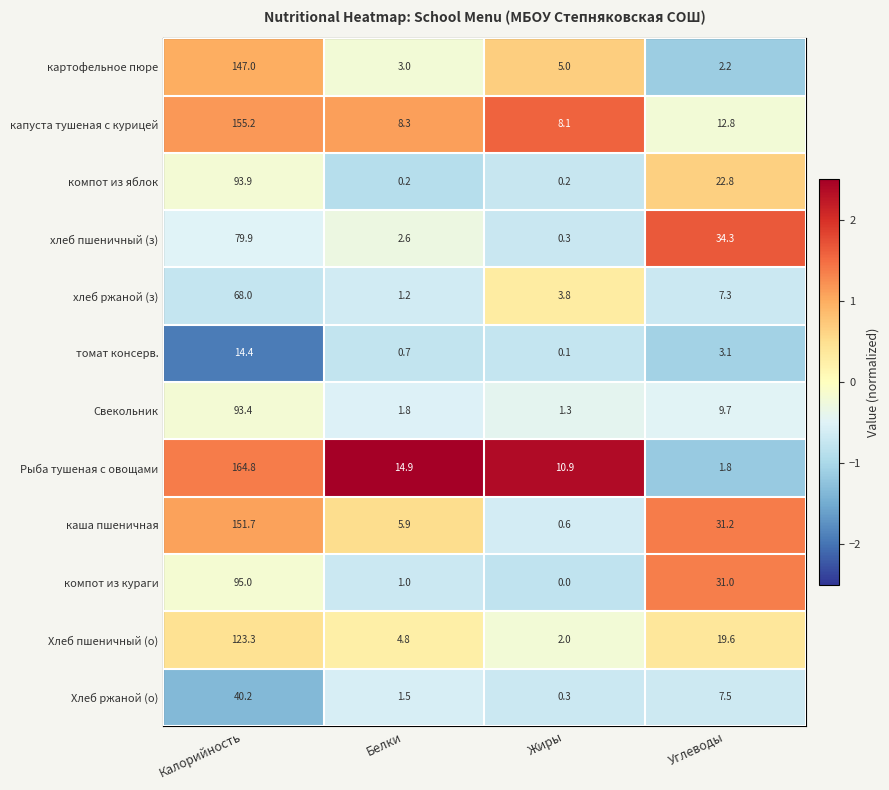

At how many categories does at least one series exceed 0?

4